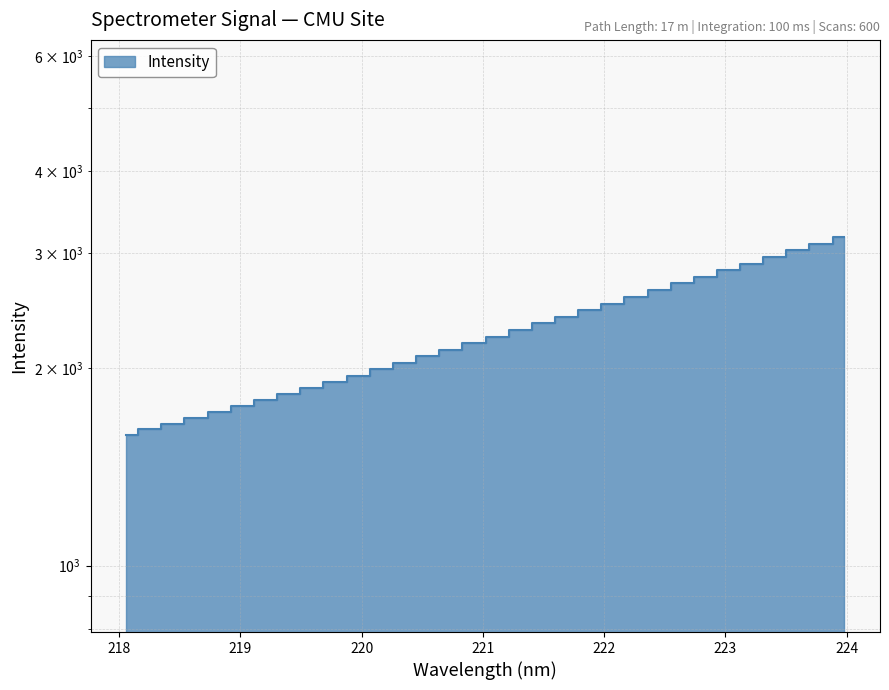

True or false: there are more than 2 points higher than both neighbors.

False